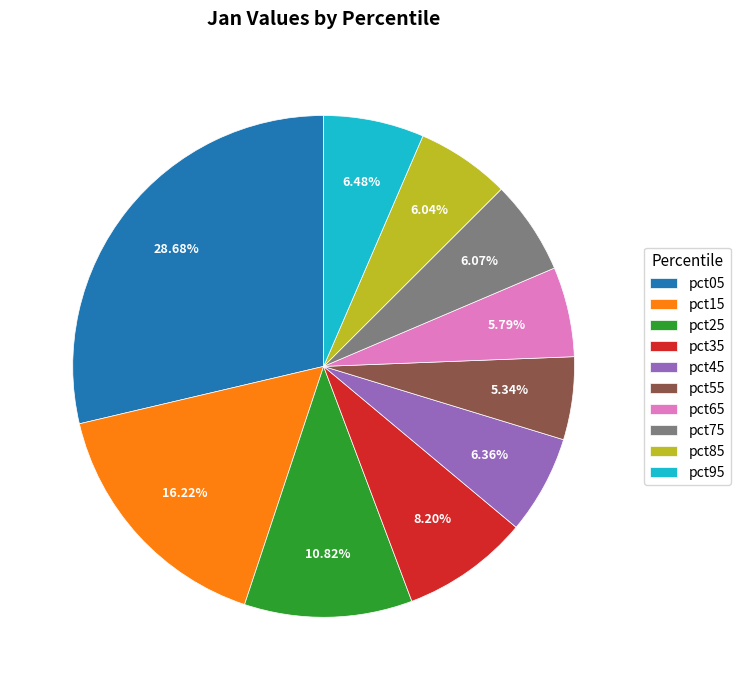

To the nearest percent, what percentage of the pie is pct65?

6%